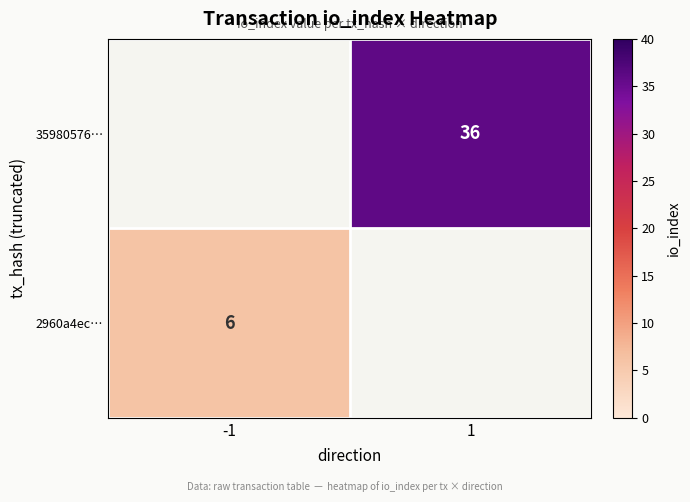

Is the value of 35980576… at 1 greater than the value of 2960a4ec… at -1?

Yes